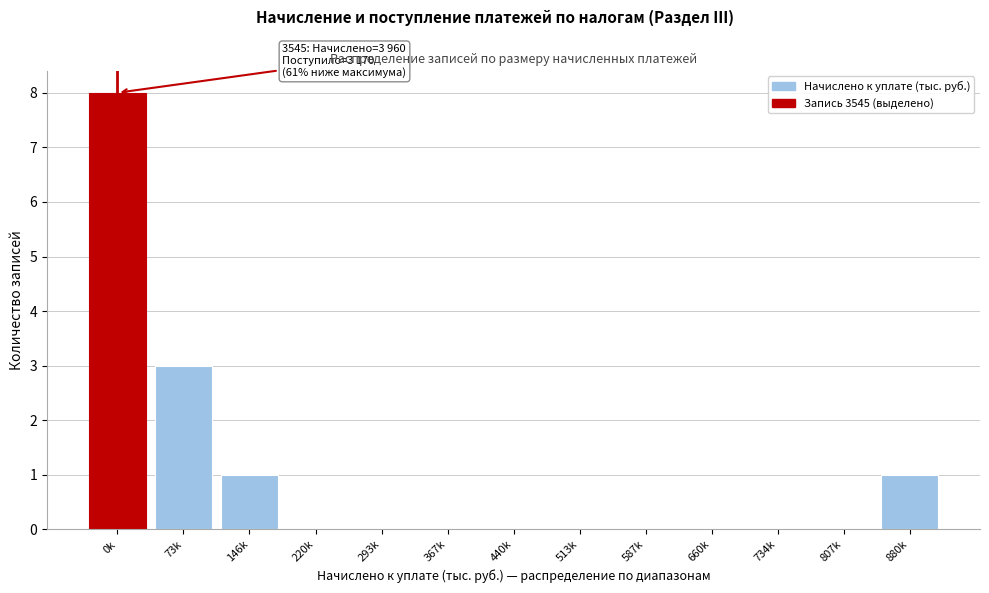

Reading left to right, what are all the values shown in this chart?

0k=8	73k=3	146k=1	220k=0	293k=0	367k=0	440k=0	513k=0	587k=0	660k=0	734k=0	807k=0	880k=1